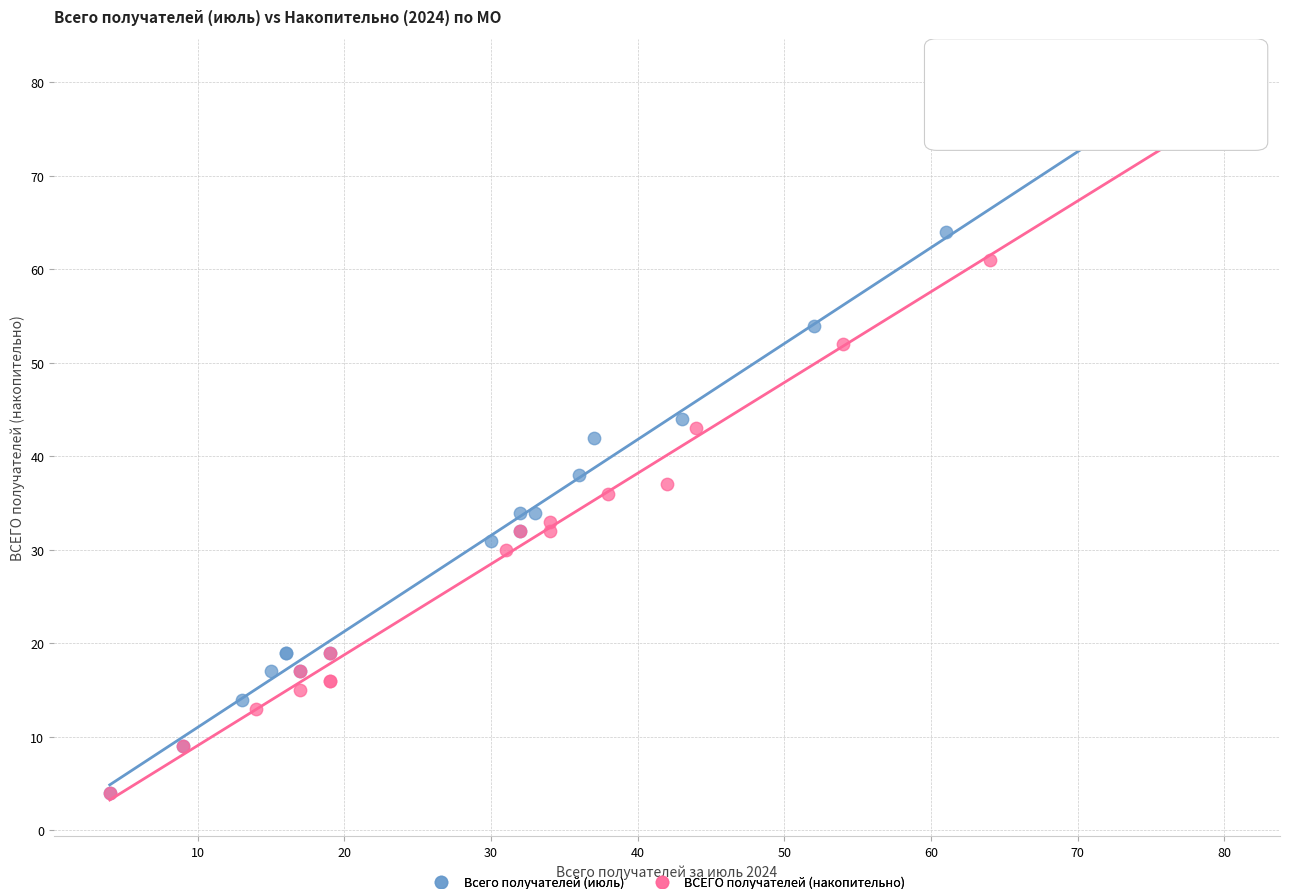

Which series has the largest Y range (max minus min)?

Всего получателей (июль)